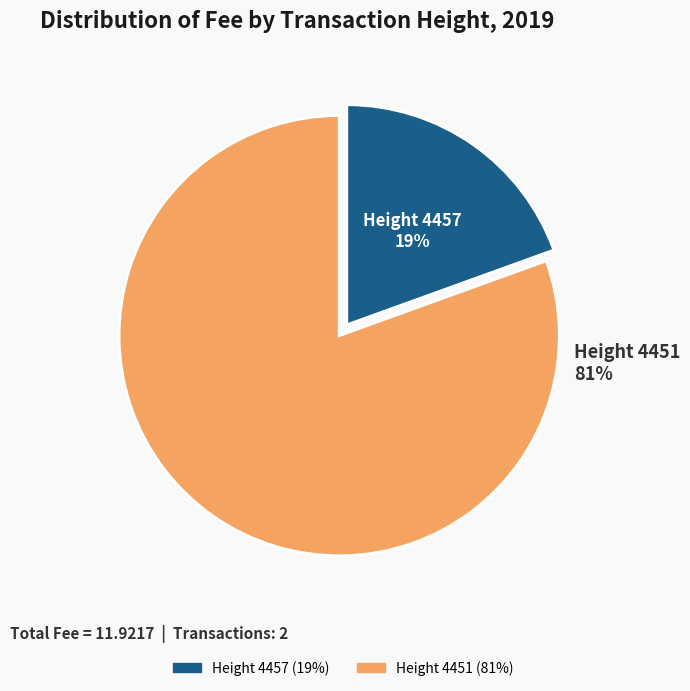

Between Height 4457 and Height 4451, which is larger?

Height 4451